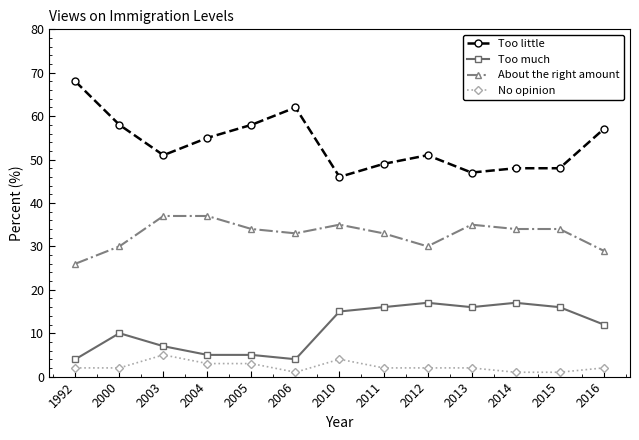

True or false: No opinion has a value of 2 at 2000.

True